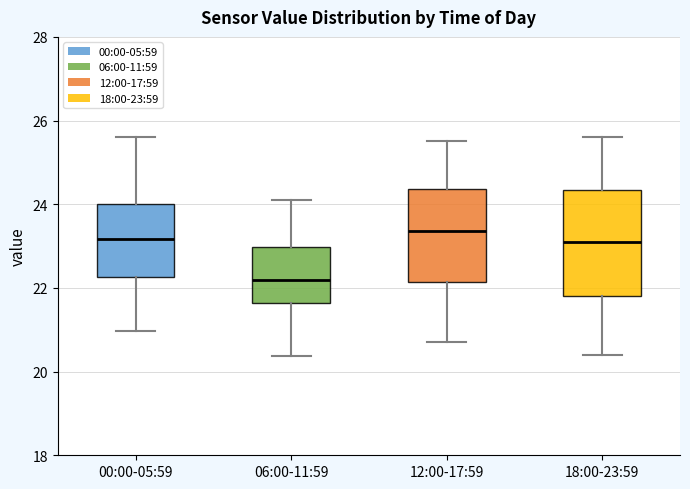

Reading left to right, read every box against the y-axis: the position of its median line, the range the box covers, and the ends of its whiskers. The values are not printed on the chart, so give them approximately, as read against the axis.

00:00-05:59: median 23.2, box 22.2 to 24.0, whiskers 21.0 to 25.6
06:00-11:59: median 22.2, box 21.6 to 23.0, whiskers 20.4 to 24.2
12:00-17:59: median 23.4, box 22.2 to 24.4, whiskers 20.8 to 25.6
18:00-23:59: median 23.2, box 21.8 to 24.4, whiskers 20.4 to 25.6